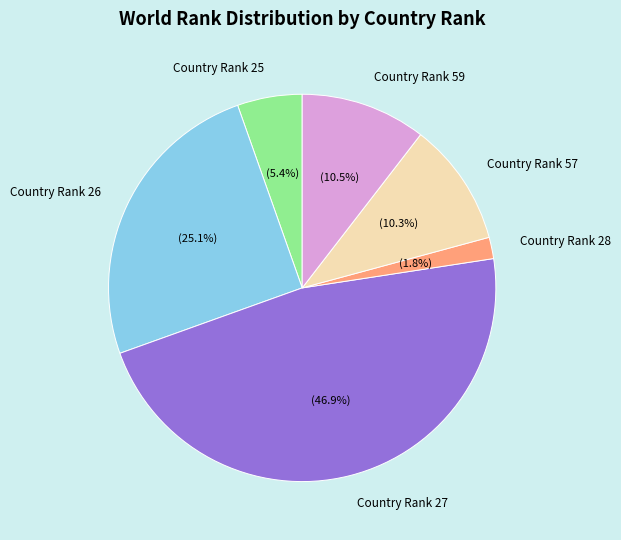

Combined, do Country Rank 25 and Country Rank 57 account for over 50%?

No